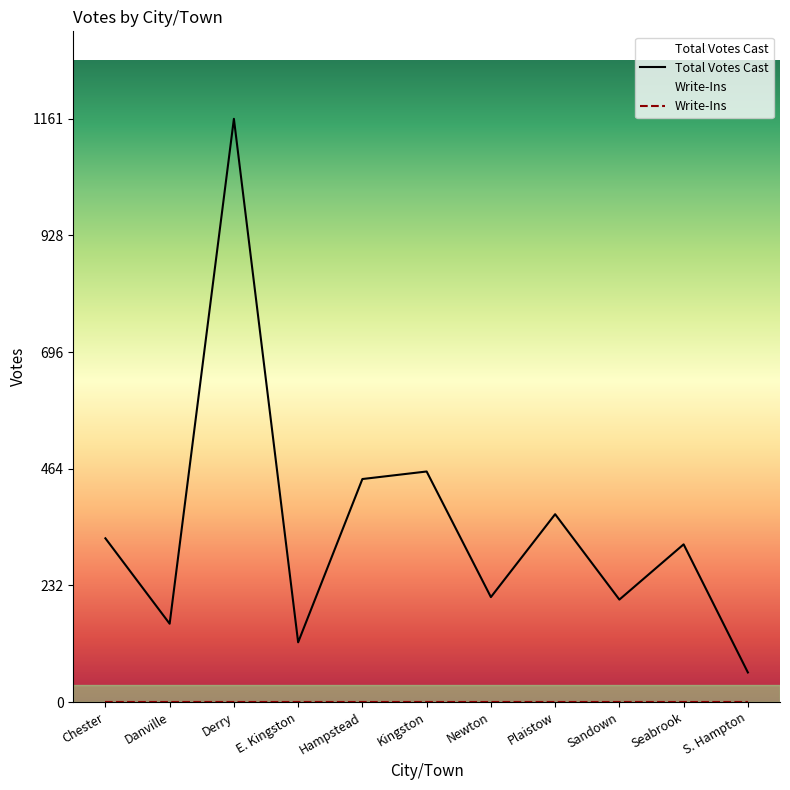

Which label corresponds to the largest value in the chart?

Derry